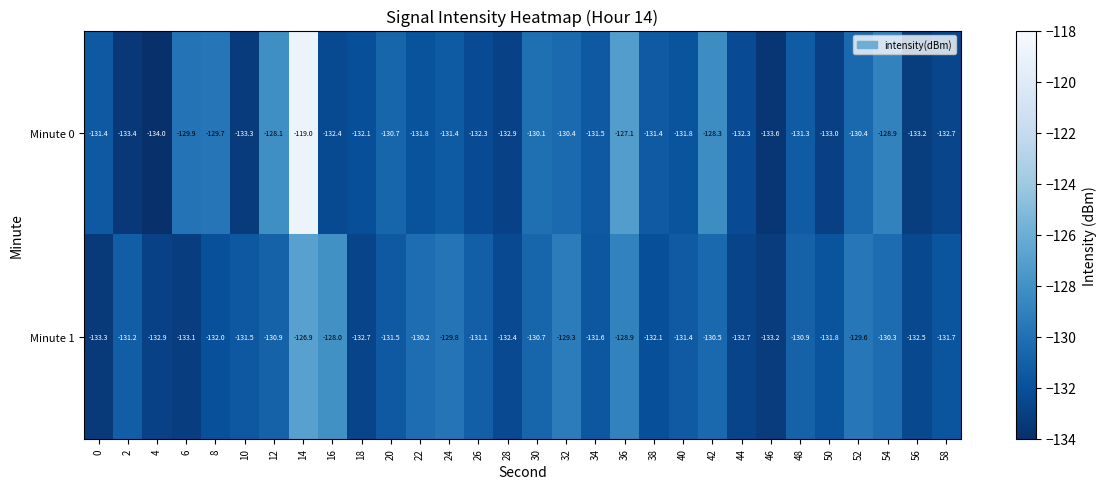

Which category has the highest value across all series?

14